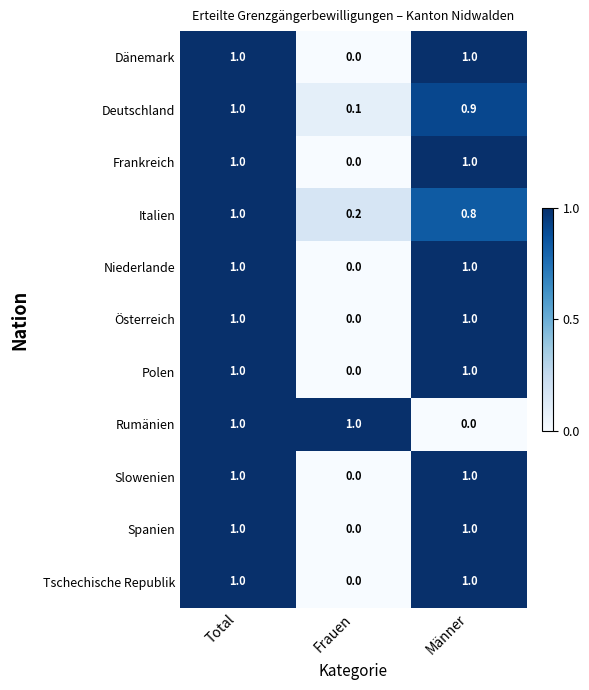

True or false: Frankreich has a value of 0.0 at Frauen.

True